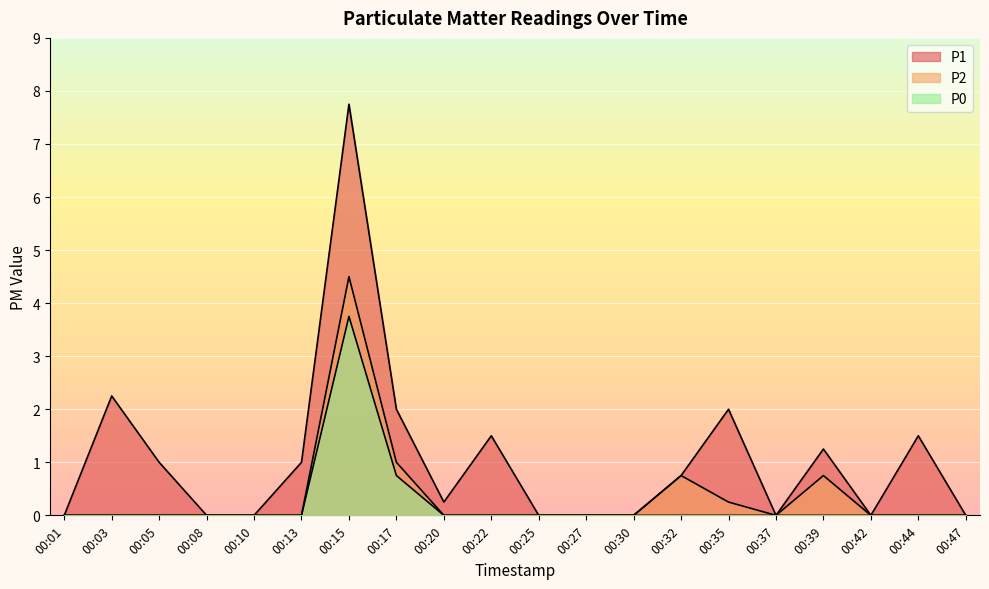

What is the difference between the second highest and second lowest values in the P0 series?

0.8